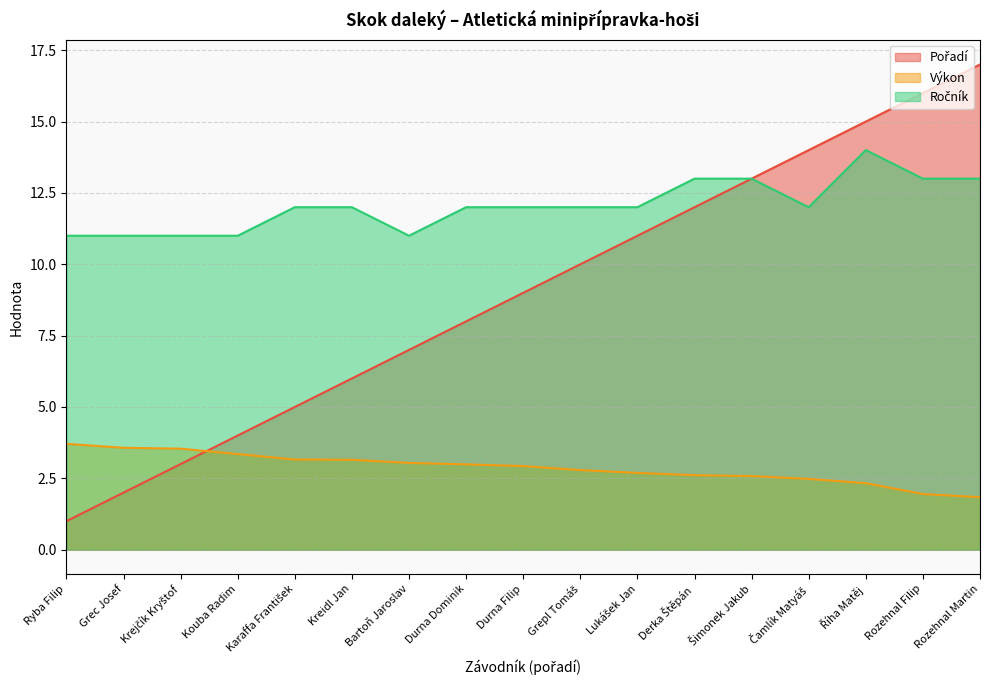

Does the chart have visible grid lines?

Yes